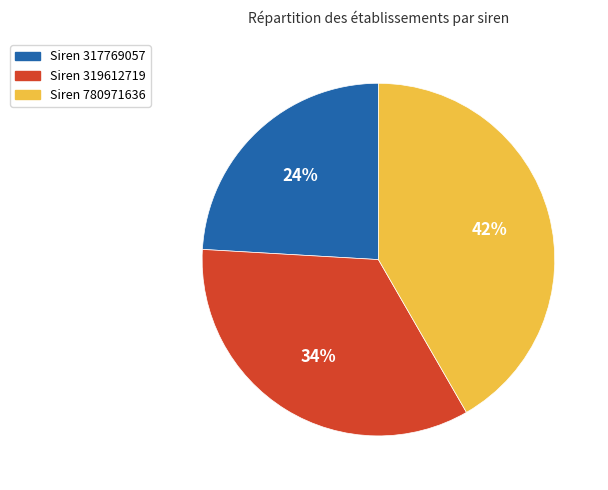

To the nearest percent, what is the average slice percentage?

33%